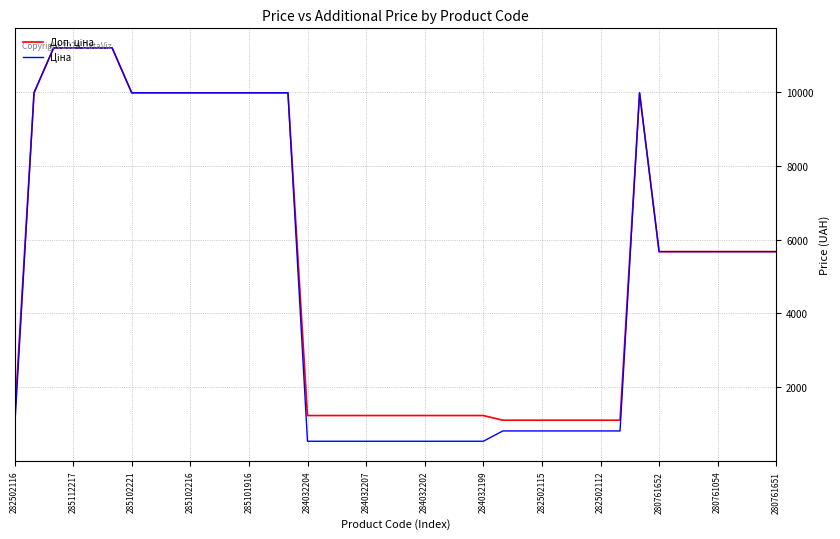

Does the chart have visible grid lines?

Yes